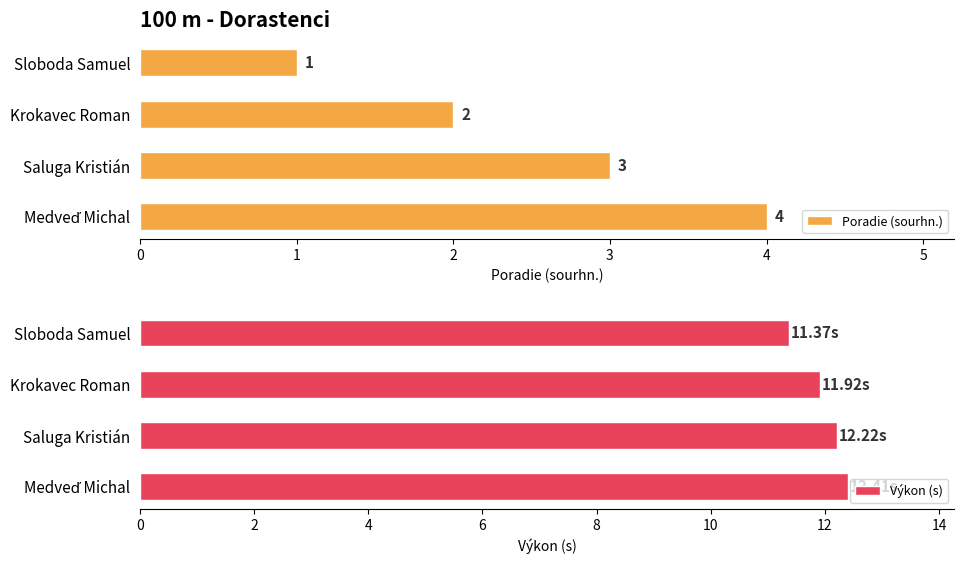

What is the minimum value shown in the chart?

1.0